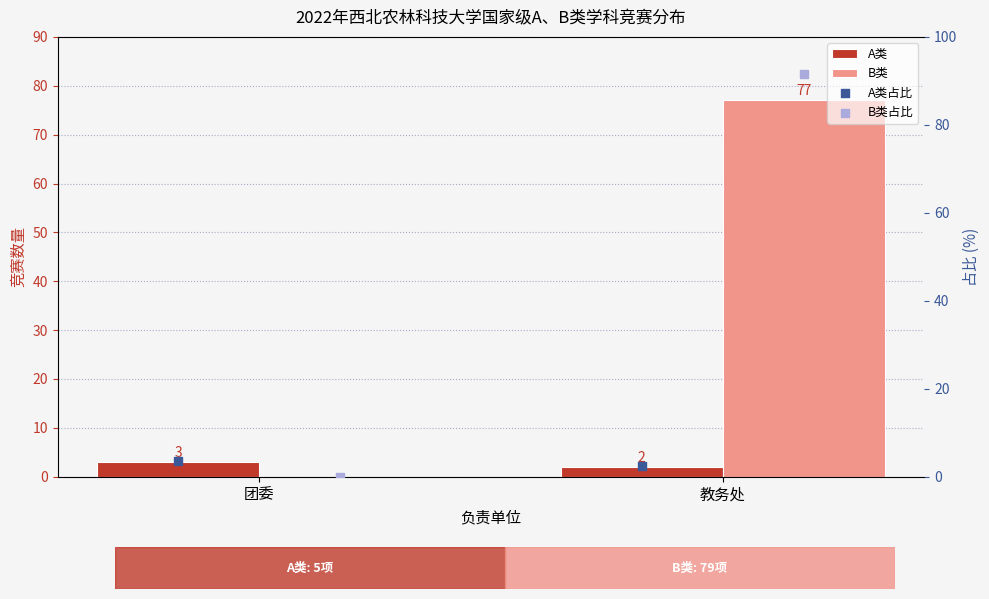

At how many categories does at least one series exceed 4?

1